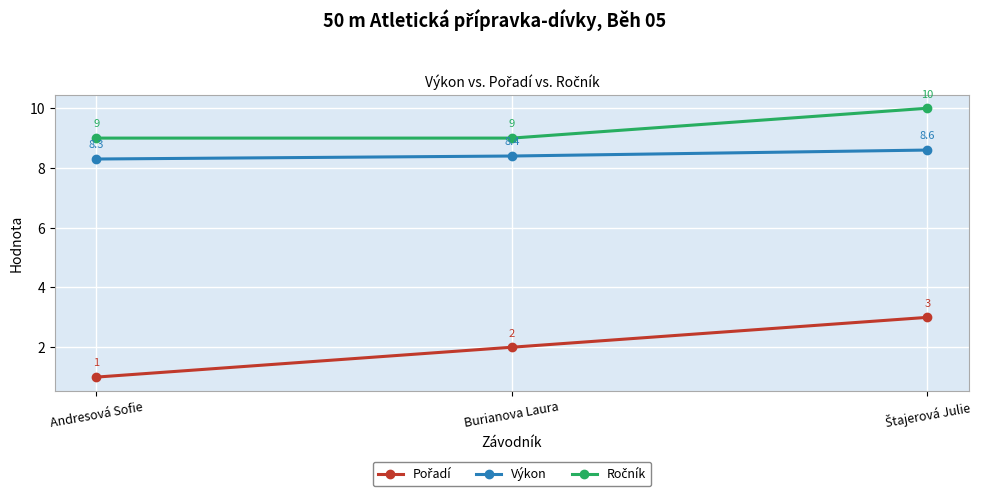

At how many categories does at least one series exceed 5?

3